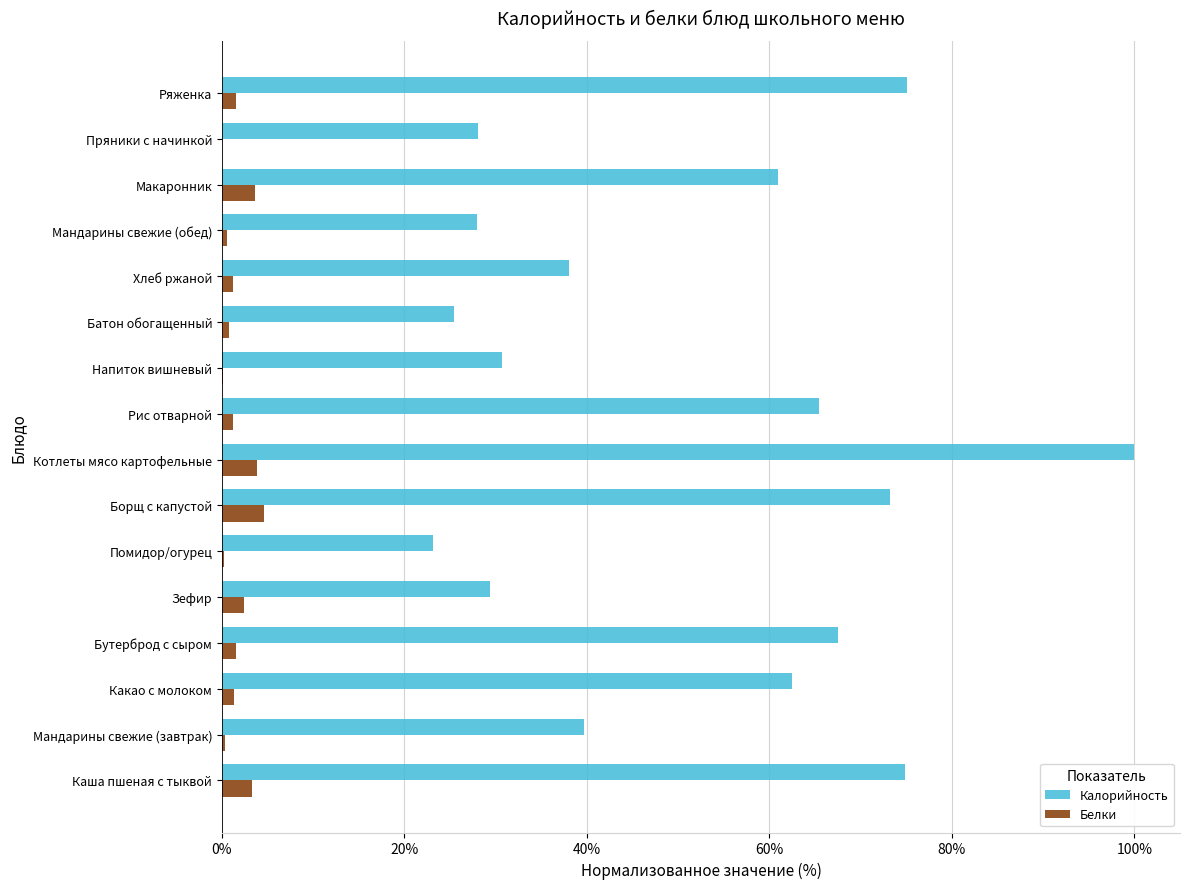

At which label does Калорийность reach its peak?

Котлеты мясо картофельные